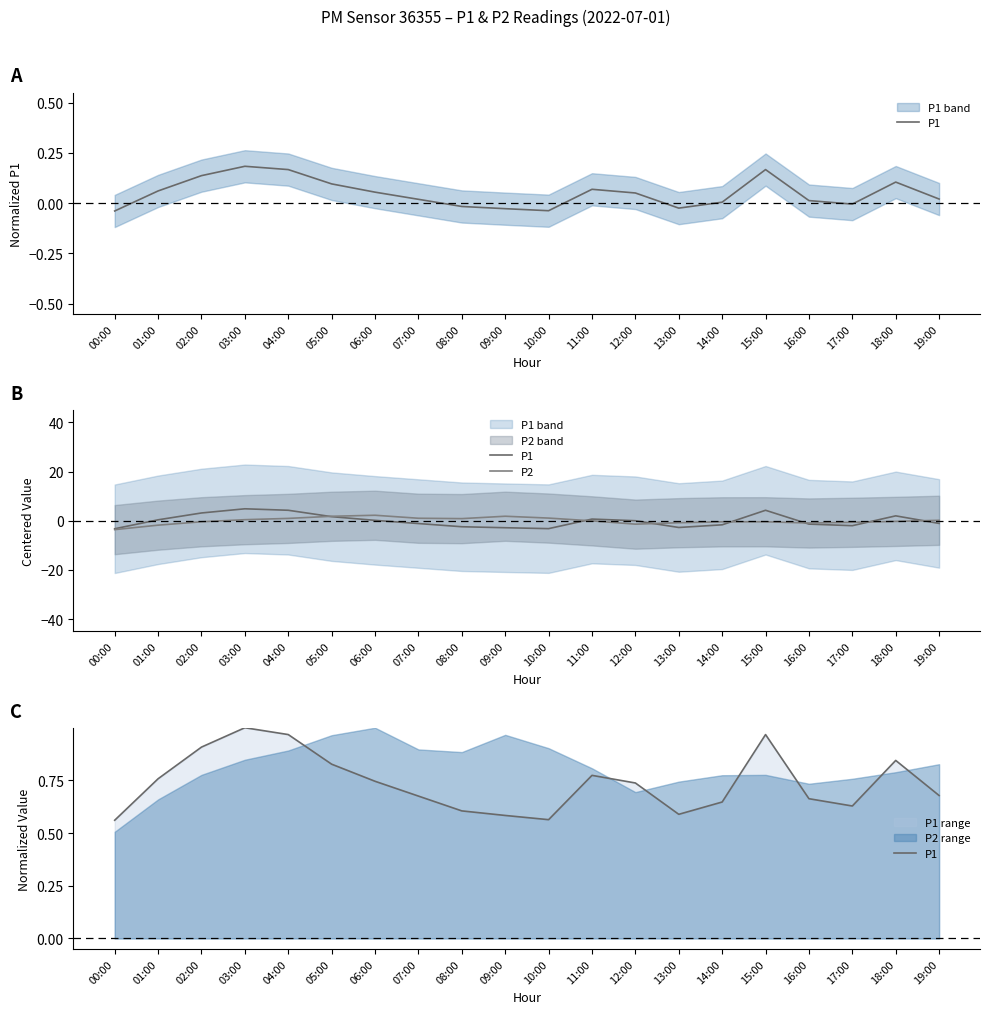

True or false: P2 has a value of 0.3 at 04:00.

False